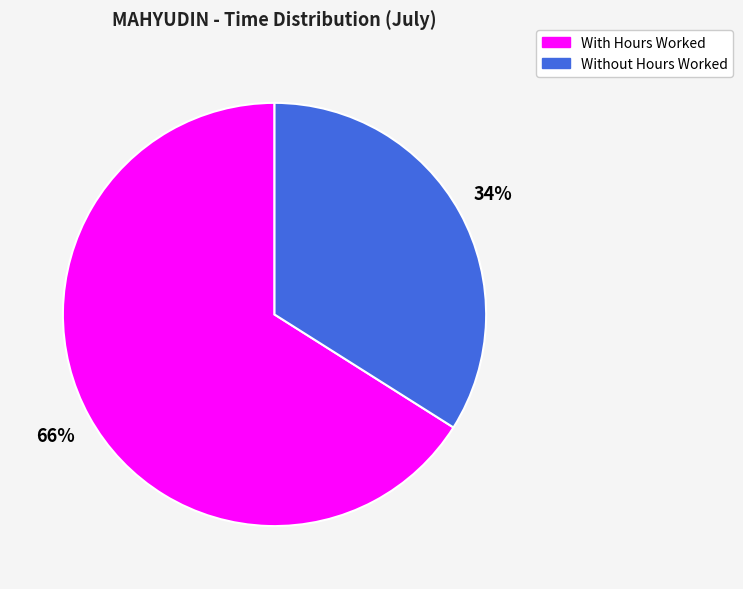

Does any single category account for the majority?

Yes